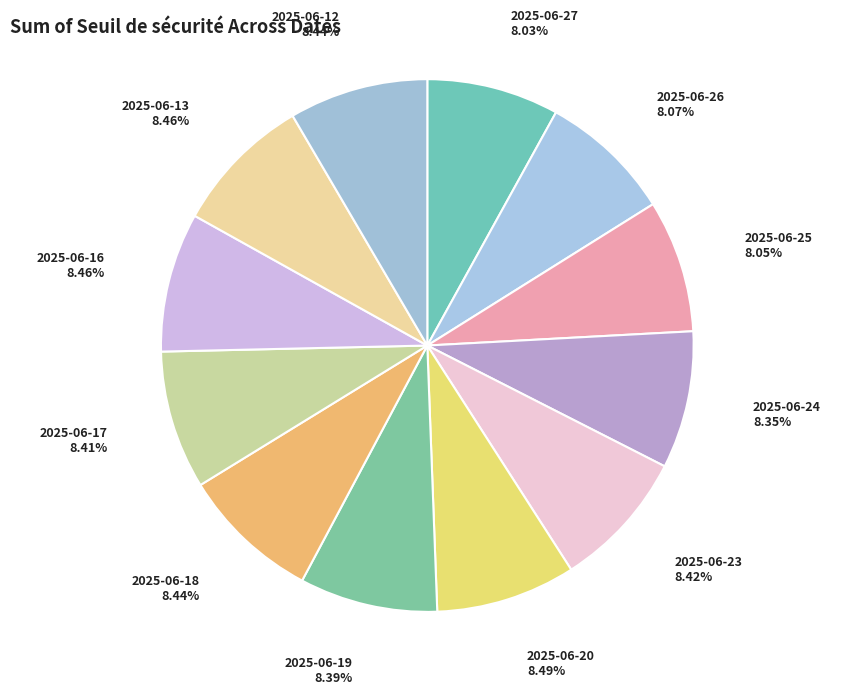

How many slices are in this pie chart?

12